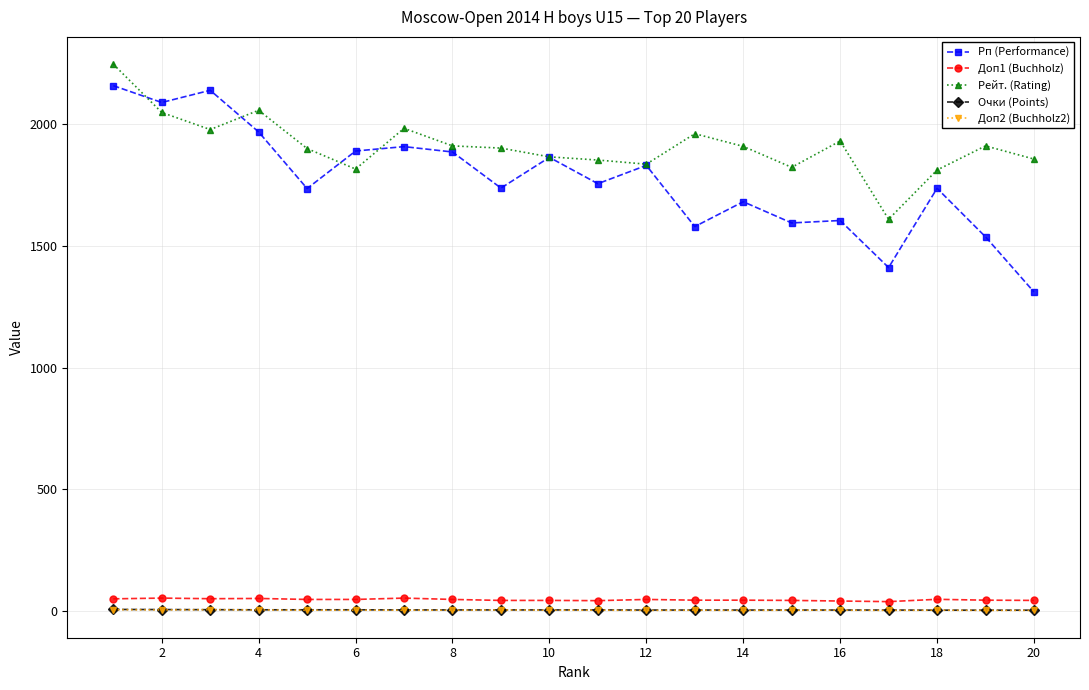

True or false: Доп2 (Buchholz2) has more than 1 interior local peaks.

True